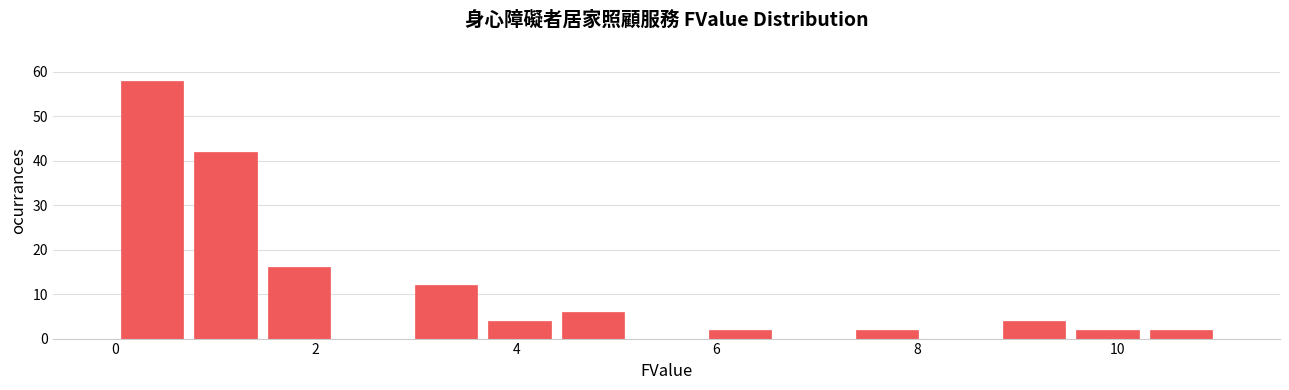

Read against the x-axis, roughly where is the centre of the tallest bar?

0.4